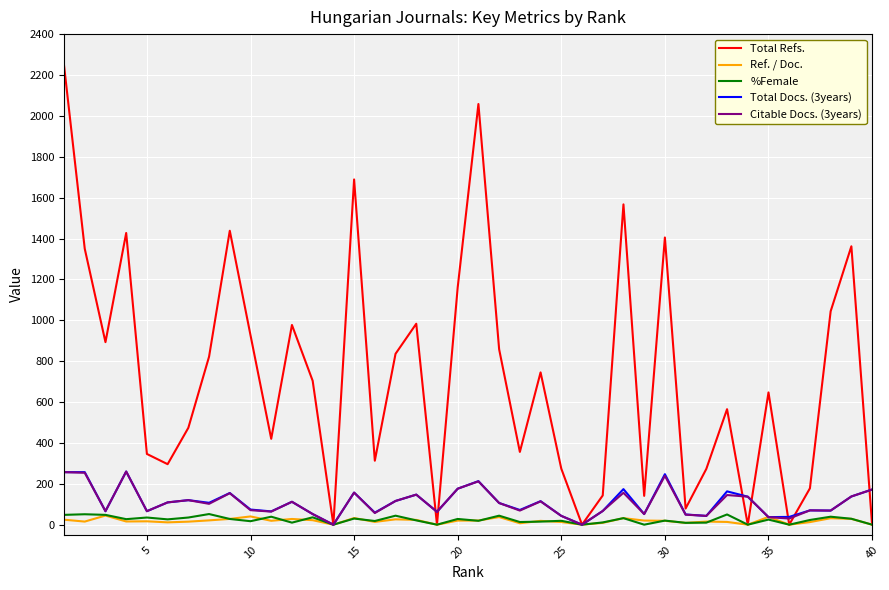

What is the maximum value shown in the chart?

2247.0